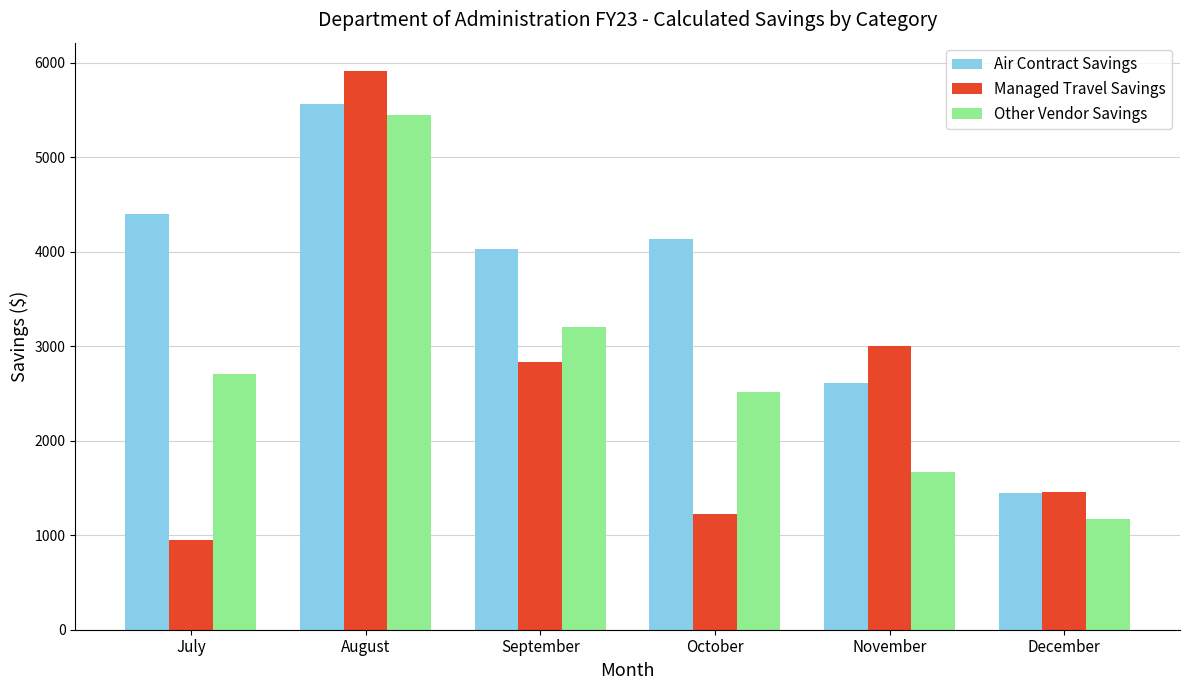

What is the spread (max minus min) of values at July?

3457.6